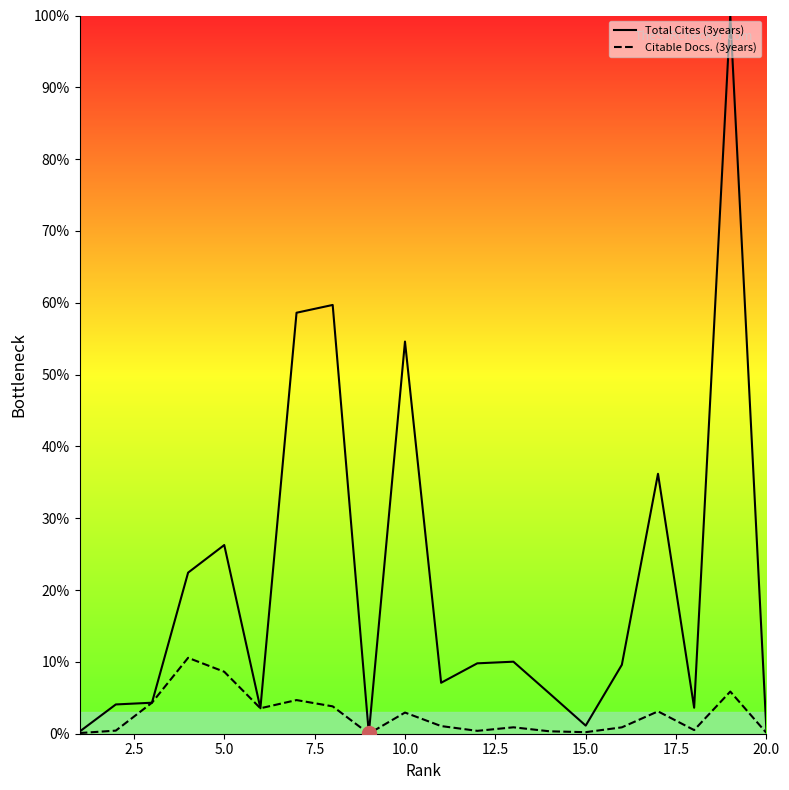

What is the value of the Total Cites (3years) point at the 12th from the left?

9.8